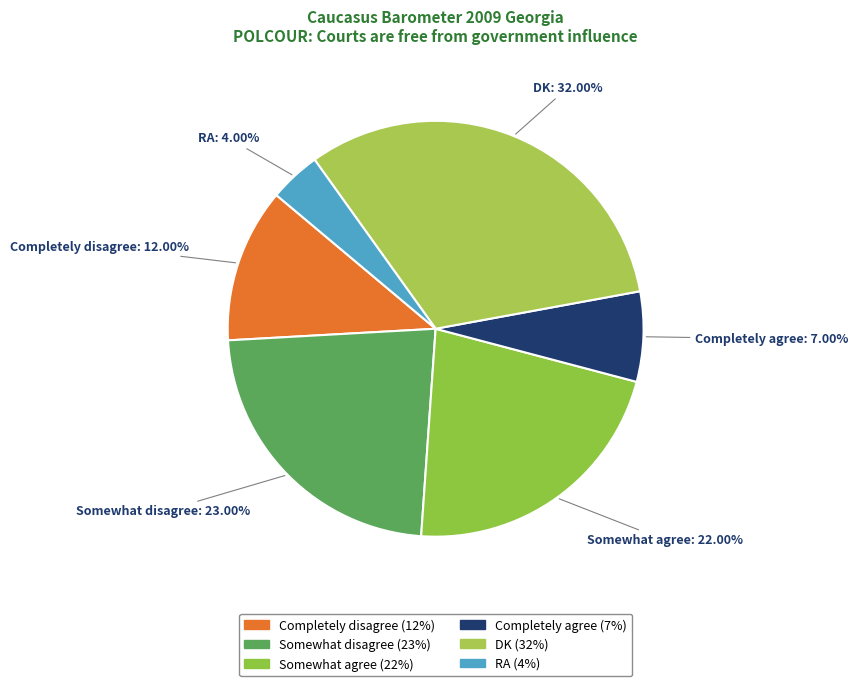

To the nearest percent, what is the difference between the Completely disagree and RA slice percentages?

8%